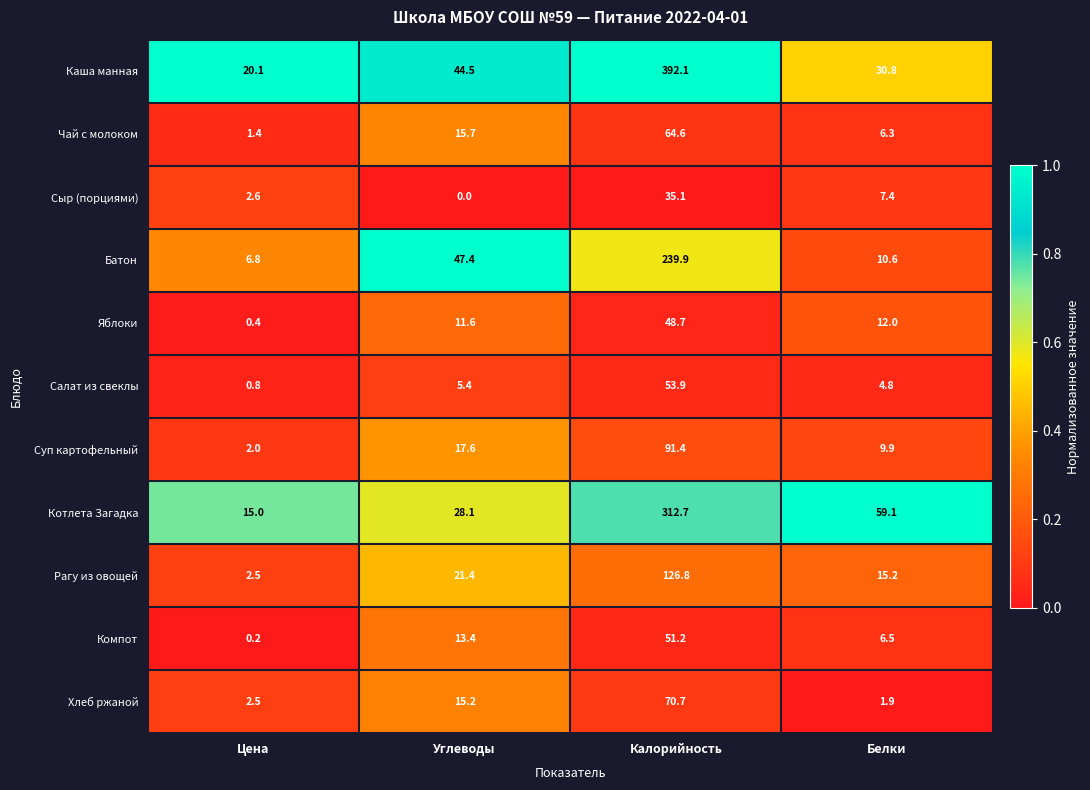

What is the approximate value of Яблоки at Углеводы?

11.6